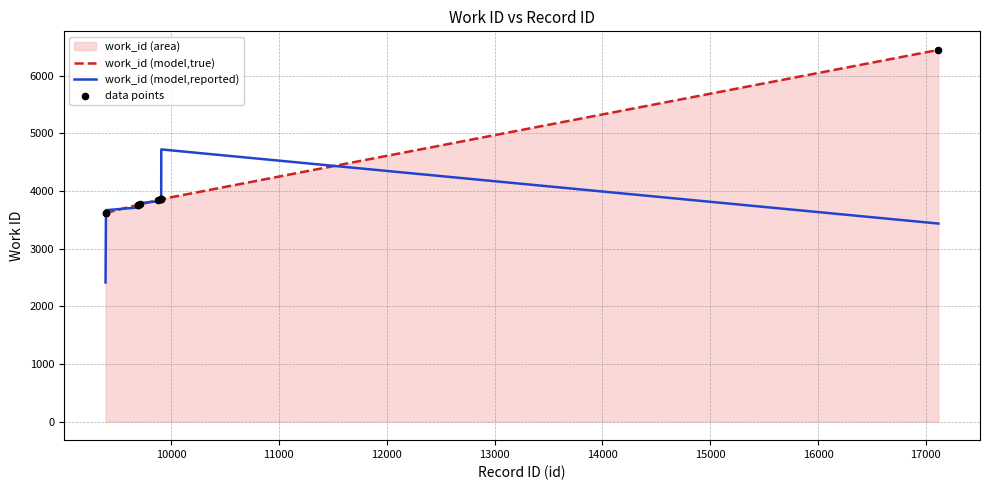

Which series has the largest total across all categories?

work_id (model,true)